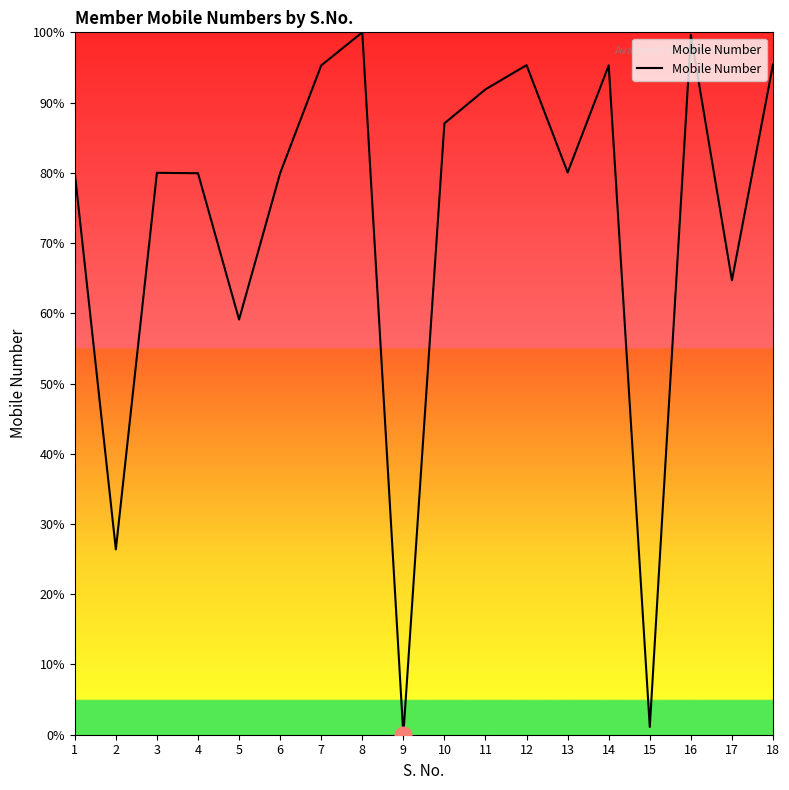

The chart shows a value of 95.3 at 14. True or false?

True